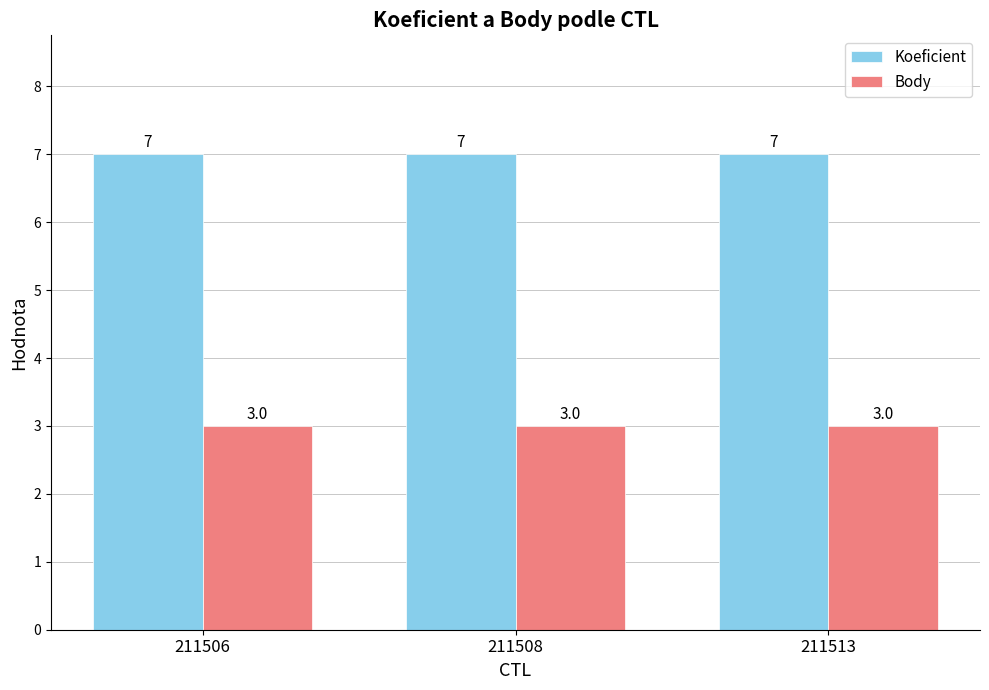

What is the minimum value shown in the chart?

3